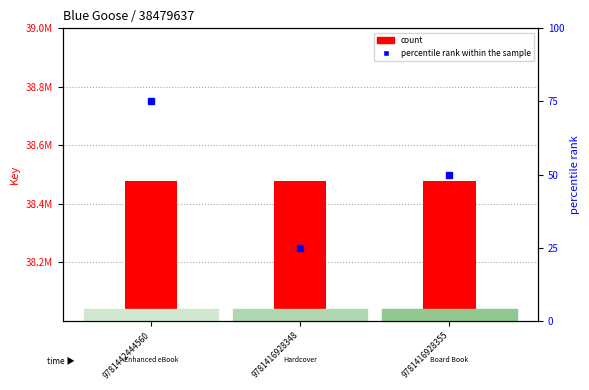

What are all the series names shown in the legend?

count, percentile rank within the sample